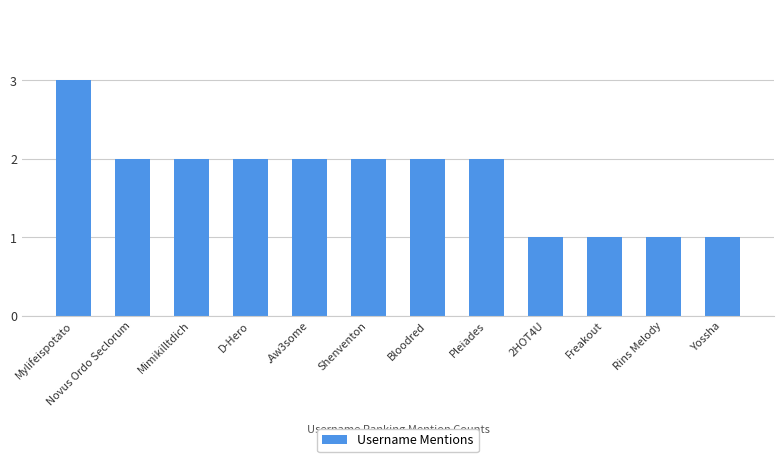

Is it true that the value at 2HOT4U is 2?

False